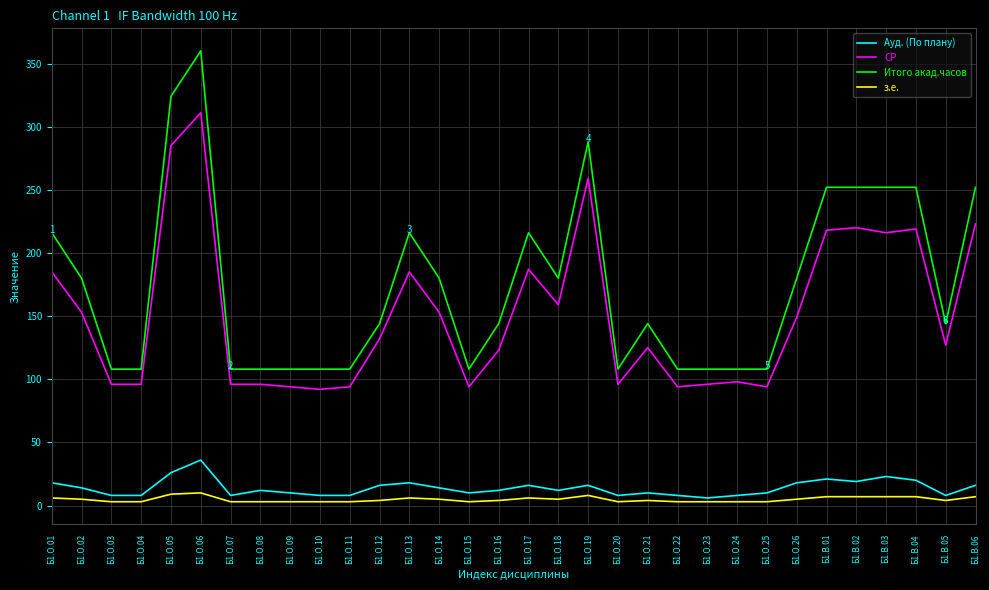

The value of Ауд. (По плану) at Б1.О.26 is 30. True or false?

False